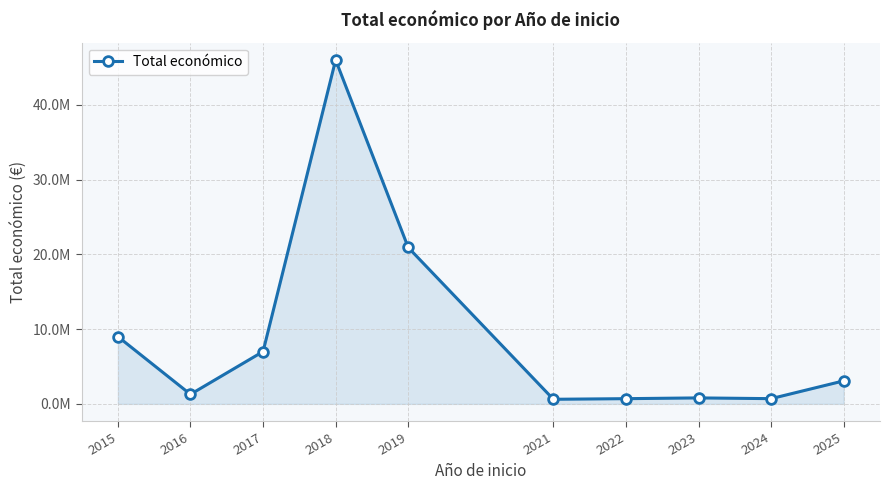

Does the chart have visible grid lines?

Yes